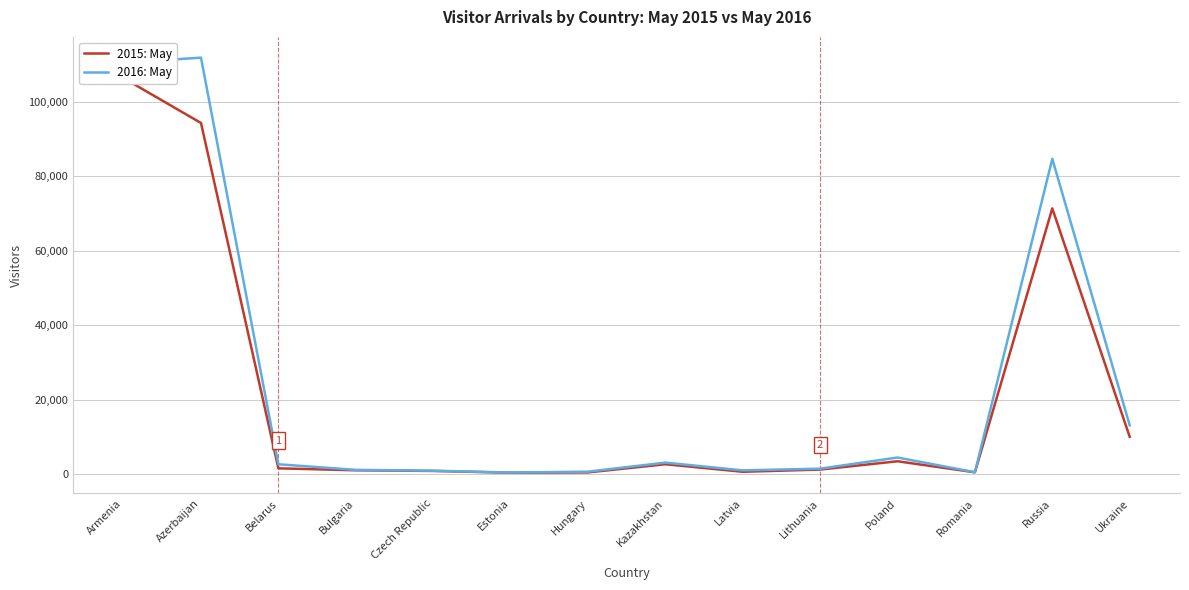

How many values in the 2016: May series are below 2603?

7